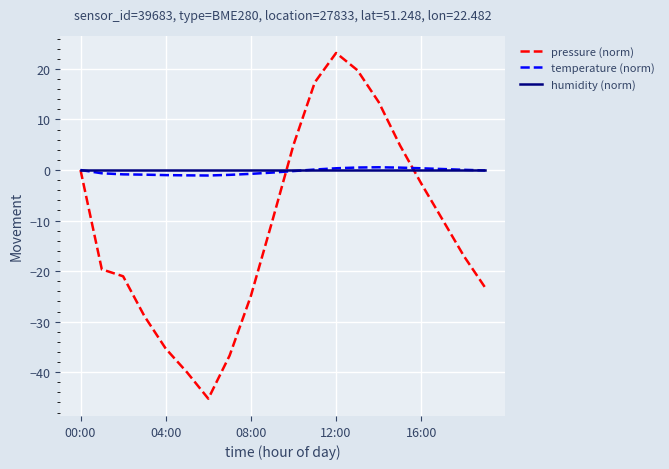

What are all the series names shown in the legend?

pressure (norm), temperature (norm), humidity (norm)